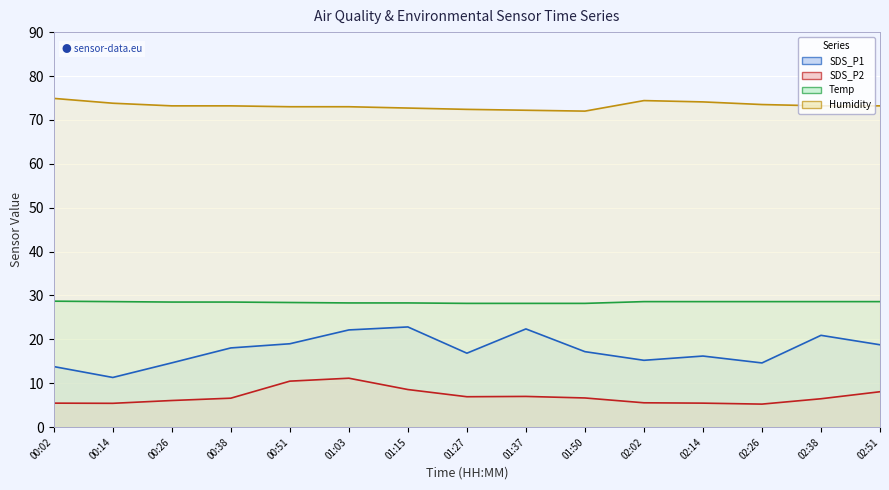

Reading left to right, what are all the values shown in this chart?

SDS_P1 line: 00:02=13.8	00:14=11.3	00:26=14.7	00:38=18.1	00:51=19.0	01:03=22.1	01:15=22.8	01:27=16.9	01:37=22.4	01:50=17.2	02:02=15.2	02:14=16.2	02:26=14.6	02:38=20.9	02:51=18.8
SDS_P2 line: 00:02=5.5	00:14=5.4	00:26=6.1	00:38=6.6	00:51=10.5	01:03=11.2	01:15=8.6	01:27=6.9	01:37=7.0	01:50=6.7	02:02=5.5	02:14=5.5	02:26=5.2	02:38=6.5	02:51=8.1
Temp line: 00:02=28.7	00:14=28.6	00:26=28.5	00:38=28.5	00:51=28.4	01:03=28.3	01:15=28.3	01:27=28.2	01:37=28.2	01:50=28.2	02:02=28.6	02:14=28.6	02:26=28.6	02:38=28.6	02:51=28.6
Humidity line: 00:02=74.9	00:14=73.8	00:26=73.2	00:38=73.2	00:51=73.0	01:03=73.0	01:15=72.7	01:27=72.4	01:37=72.2	01:50=72.0	02:02=74.4	02:14=74.1	02:26=73.5	02:38=73.2	02:51=73.2